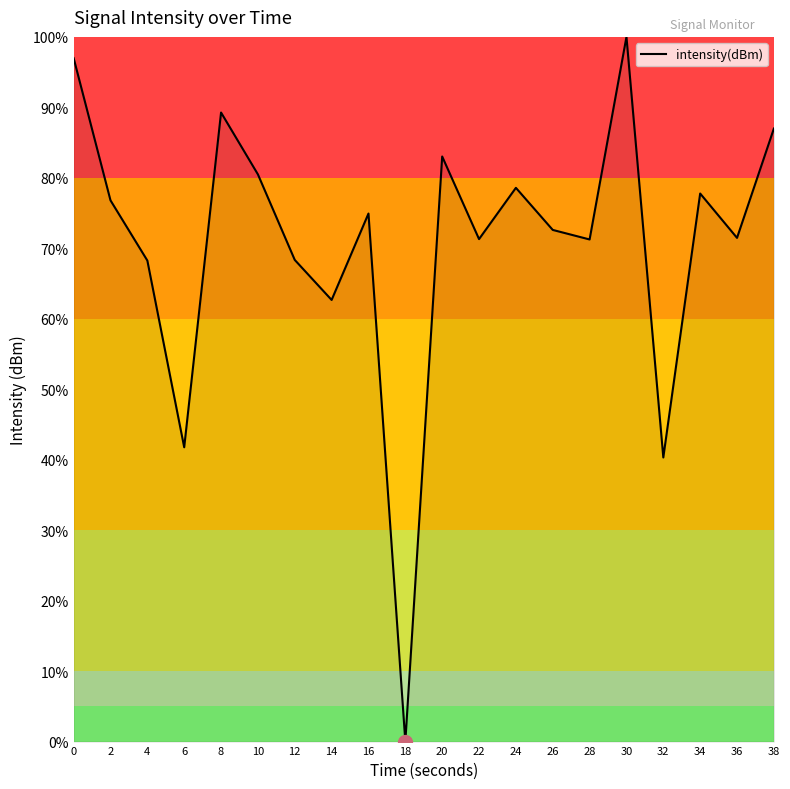

What is the maximum value shown in the chart?

100.0